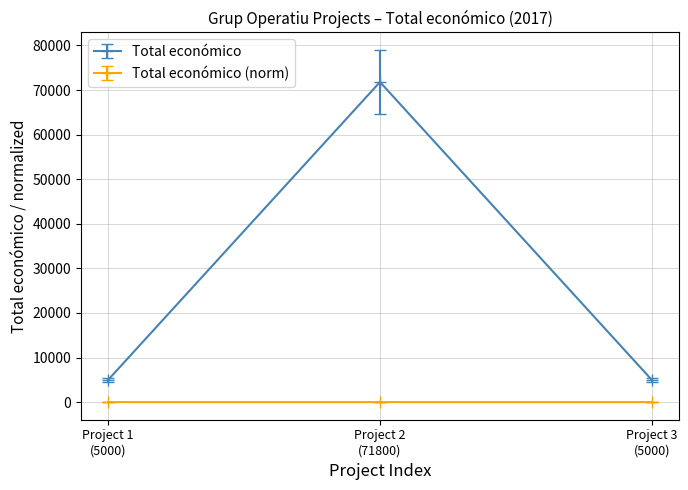

What is the greatest value displayed?

71800.0